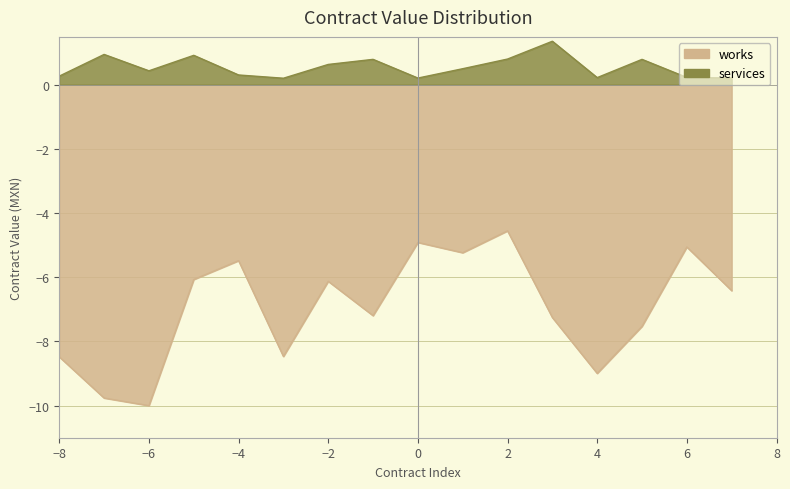

What is the smallest value displayed?

-10.0